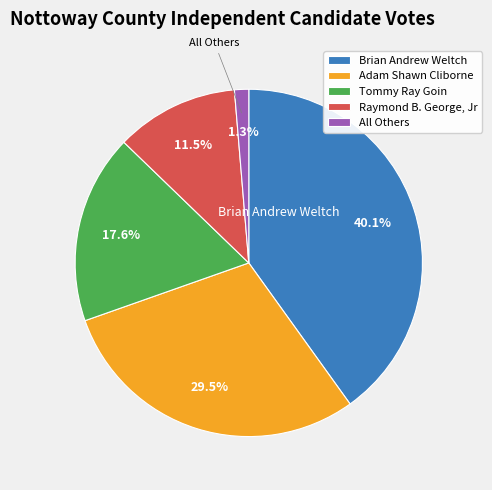

Is it true that All Others is 11% of the pie?

False